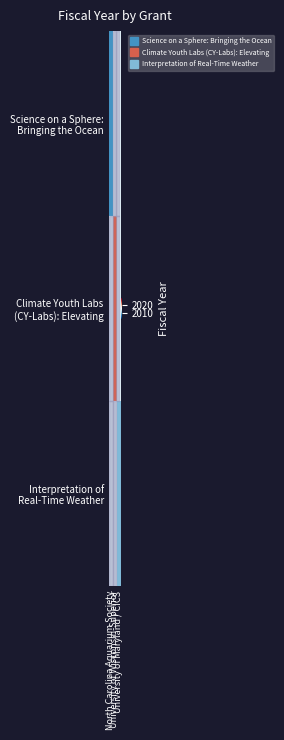

What is the total value across all series at University of Maryland / CICS?

6037.3